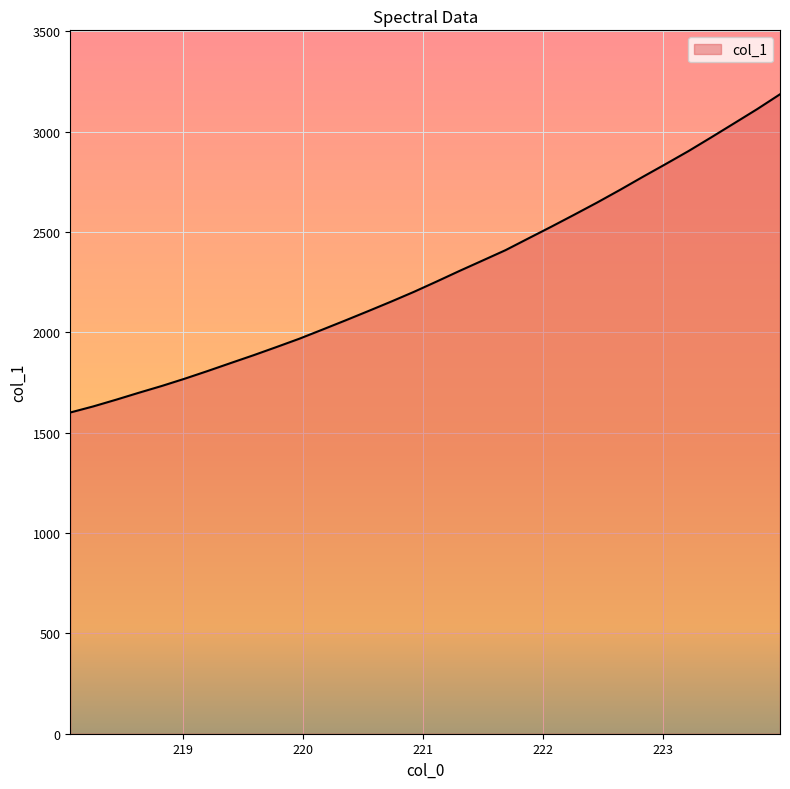

How many values are below 2253?

16